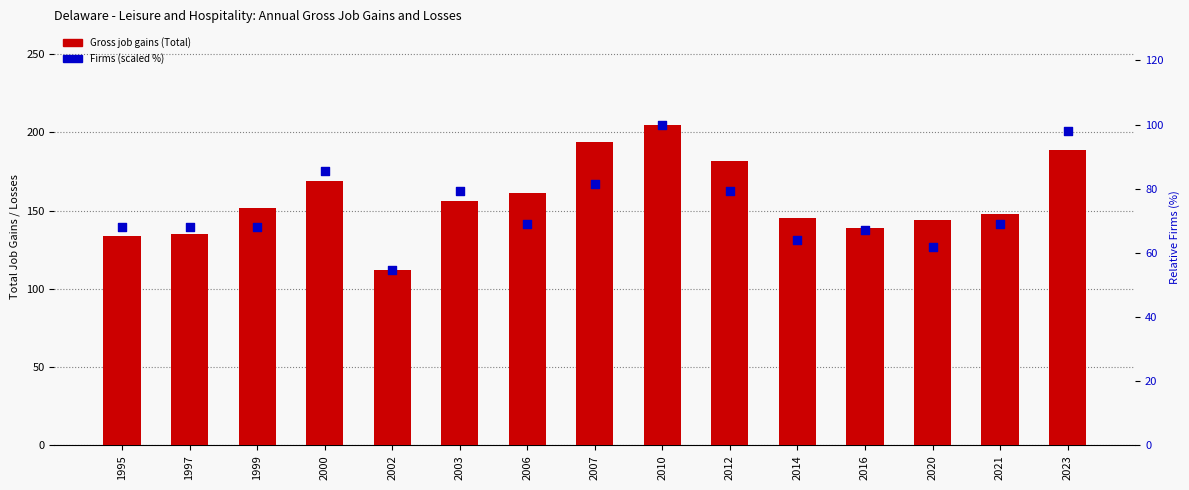

Which series contains the lowest Y value?

Firms (scaled %)